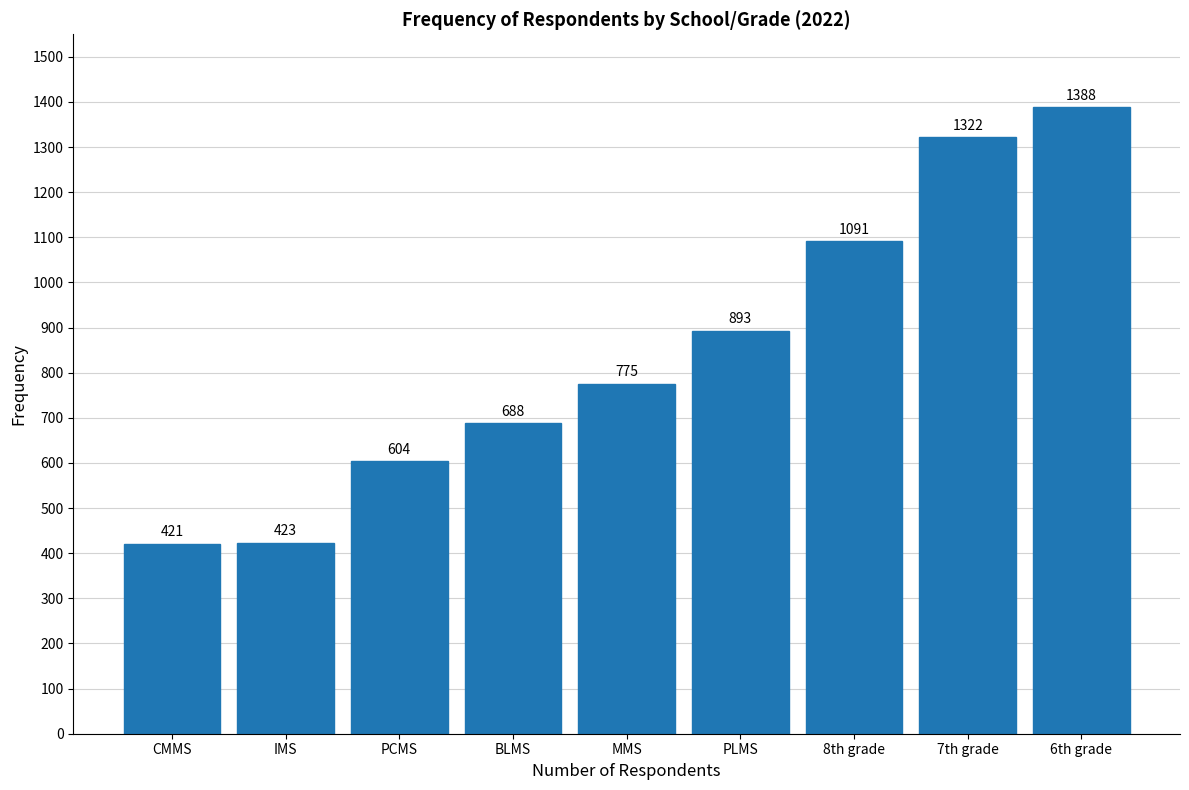

Reading left to right, transcribe all the data shown in this chart.

CMMS=421	IMS=423	PCMS=604	BLMS=688	MMS=775	PLMS=893	8th grade=1091	7th grade=1322	6th grade=1388